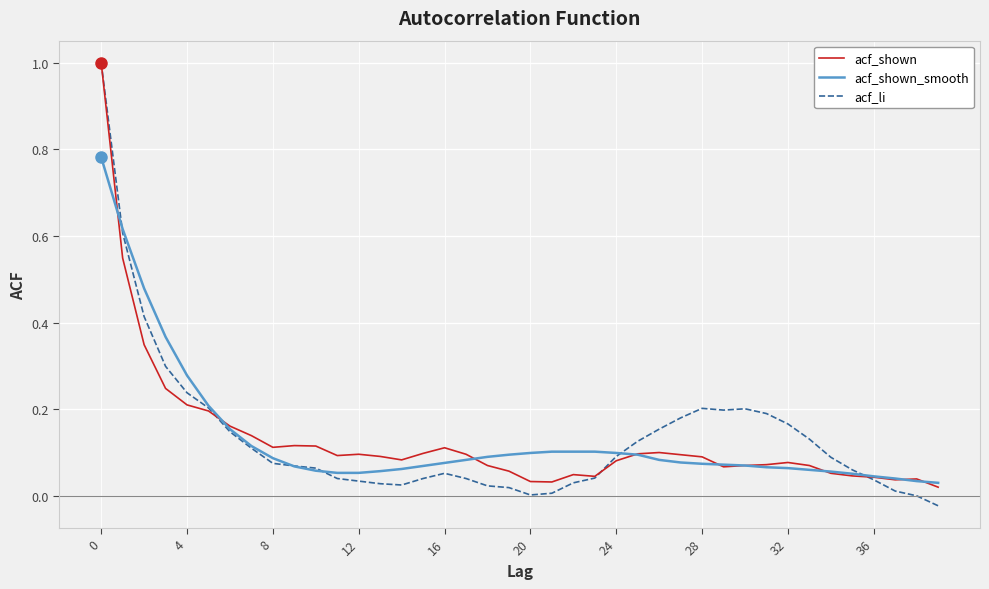

Which series has the widest spread of values?

acf_li